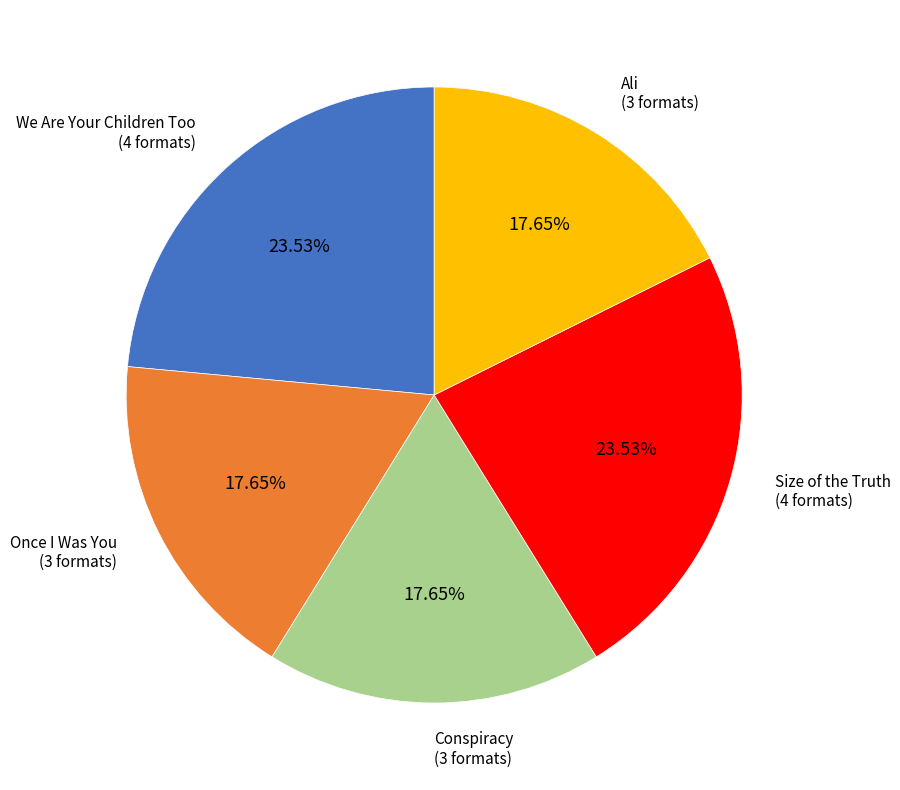

True or false: Once I Was You accounts for 25% of the total.

False